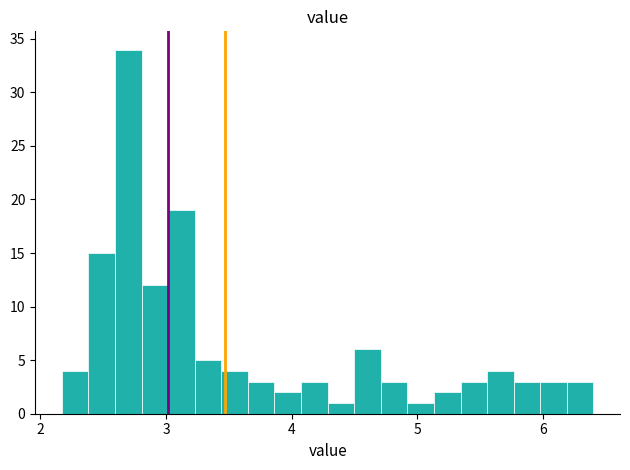

Read against the x-axis, roughly where is the centre of the tallest bar?

2.7